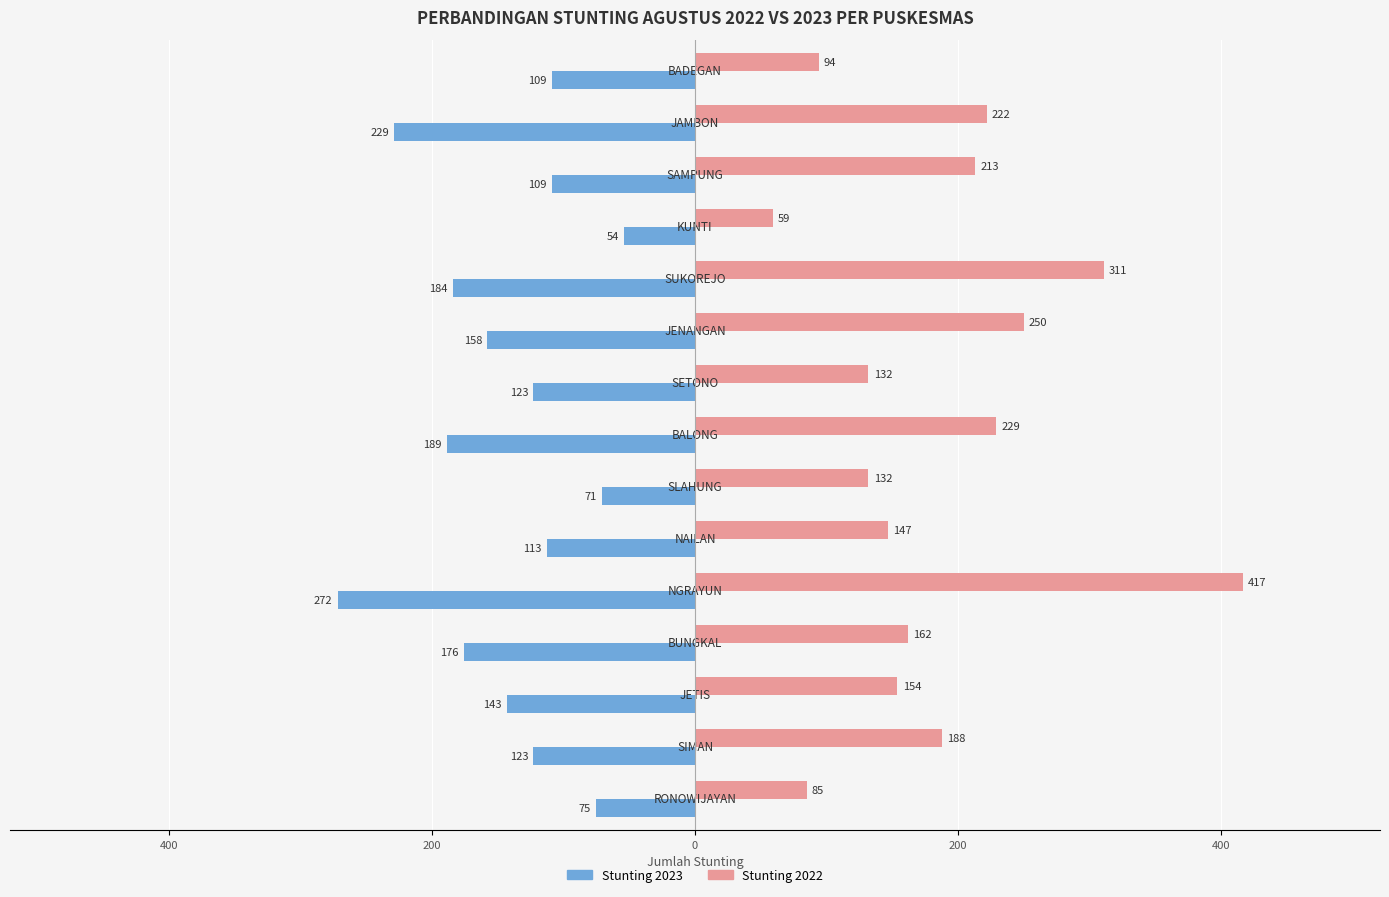

What are all the series names shown in the legend?

Stunting 2023, Stunting 2022